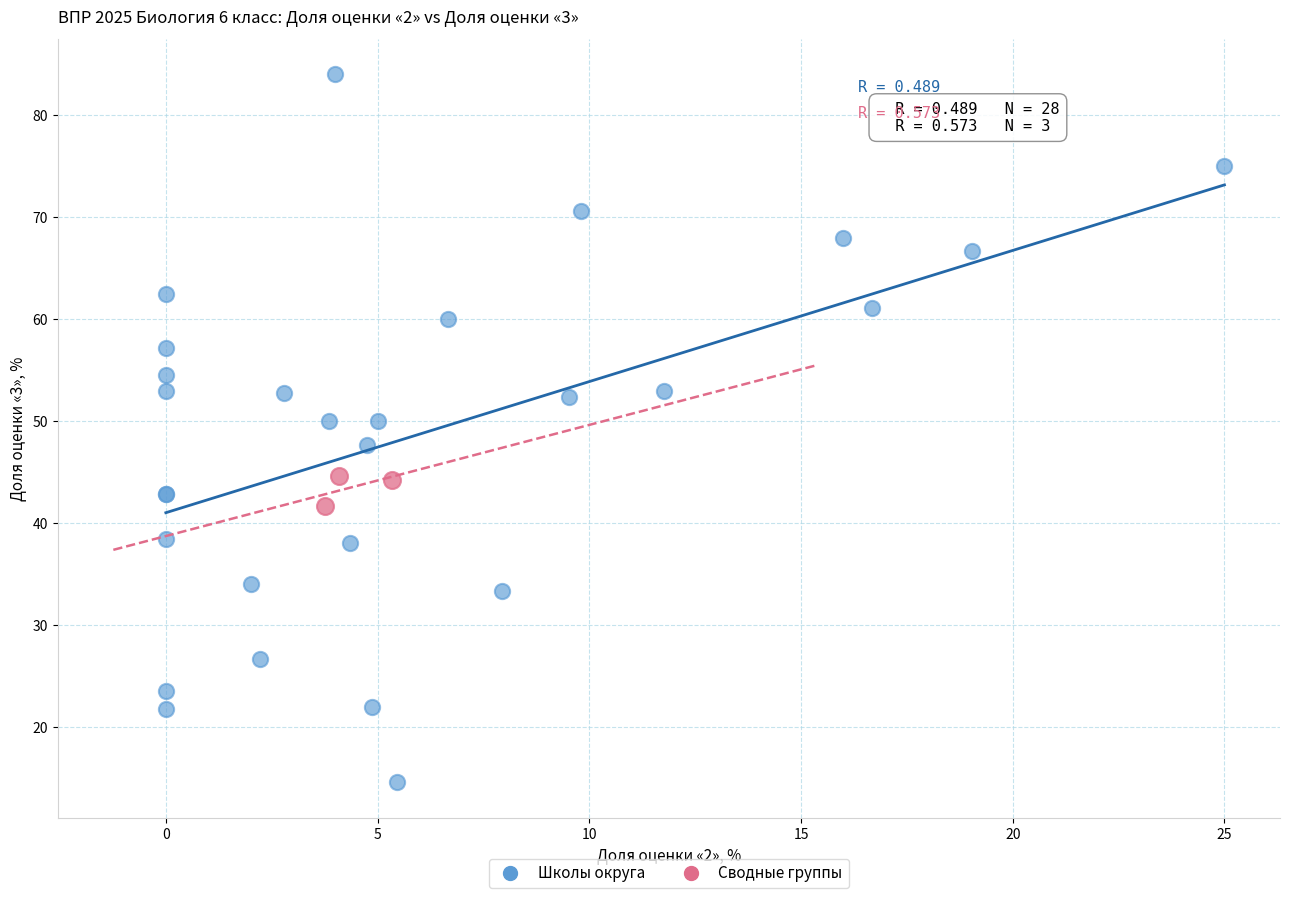

Which series reaches the minimum Y coordinate?

Школы округа